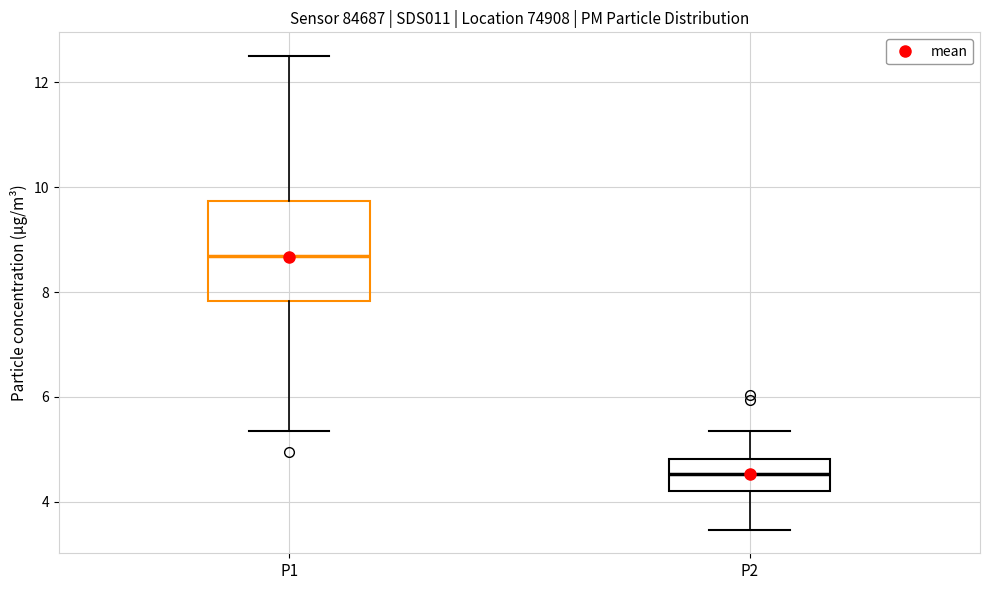

Reading left to right, read every box against the y-axis: the position of its median line, the range the box covers, and the ends of its whiskers. The values are not printed on the chart, so give them approximately, as read against the axis.

P1: median 8.6, box 7.8 to 9.8, whiskers 5.4 to 12.6
P2: median 4.6, box 4.2 to 4.8, whiskers 3.4 to 5.4